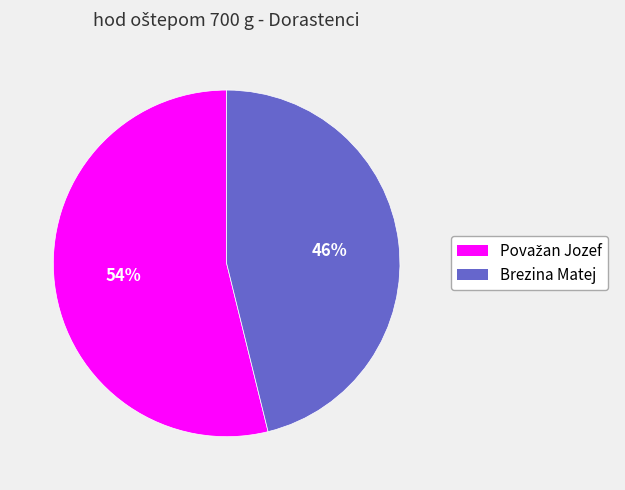

To the nearest percent, what is the average slice percentage?

50%